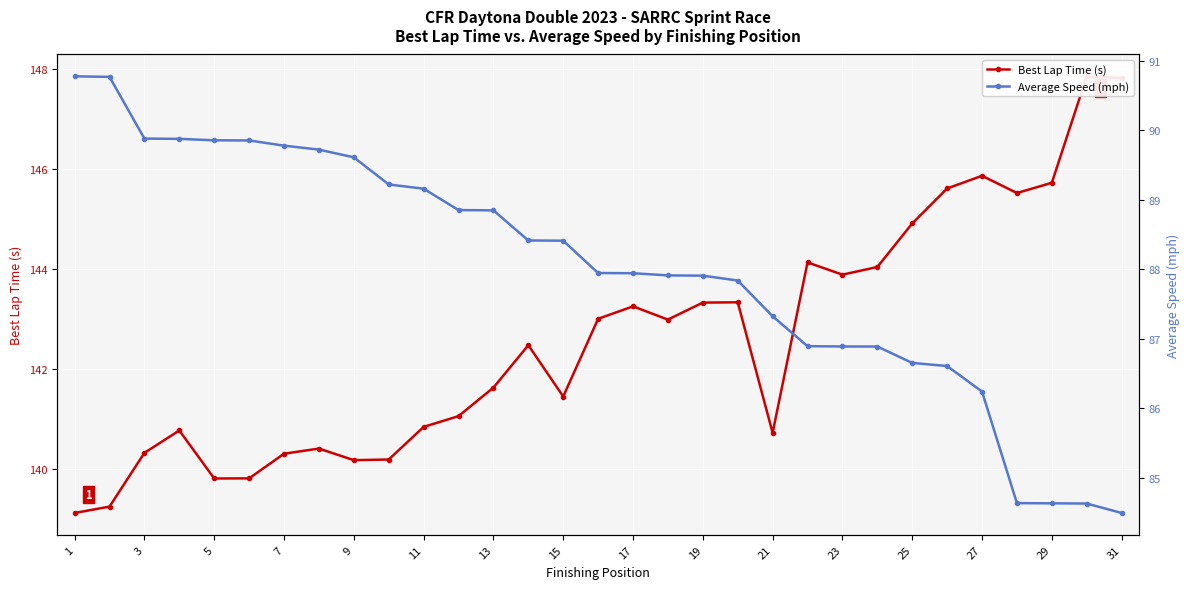

How many lines are shown in the chart?

2